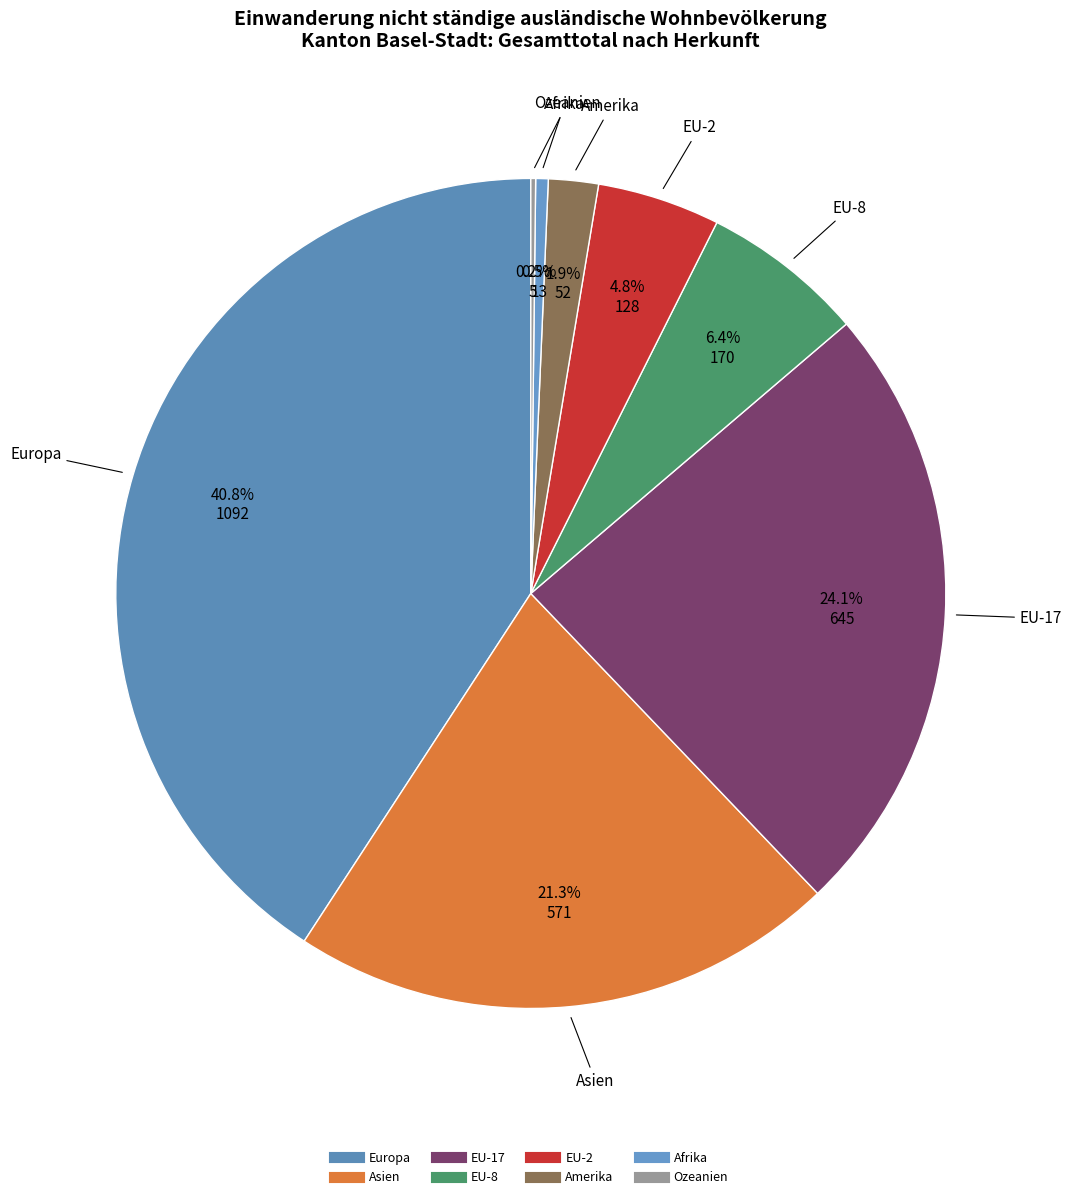

Is it true that Europa is 35% of the pie?

False